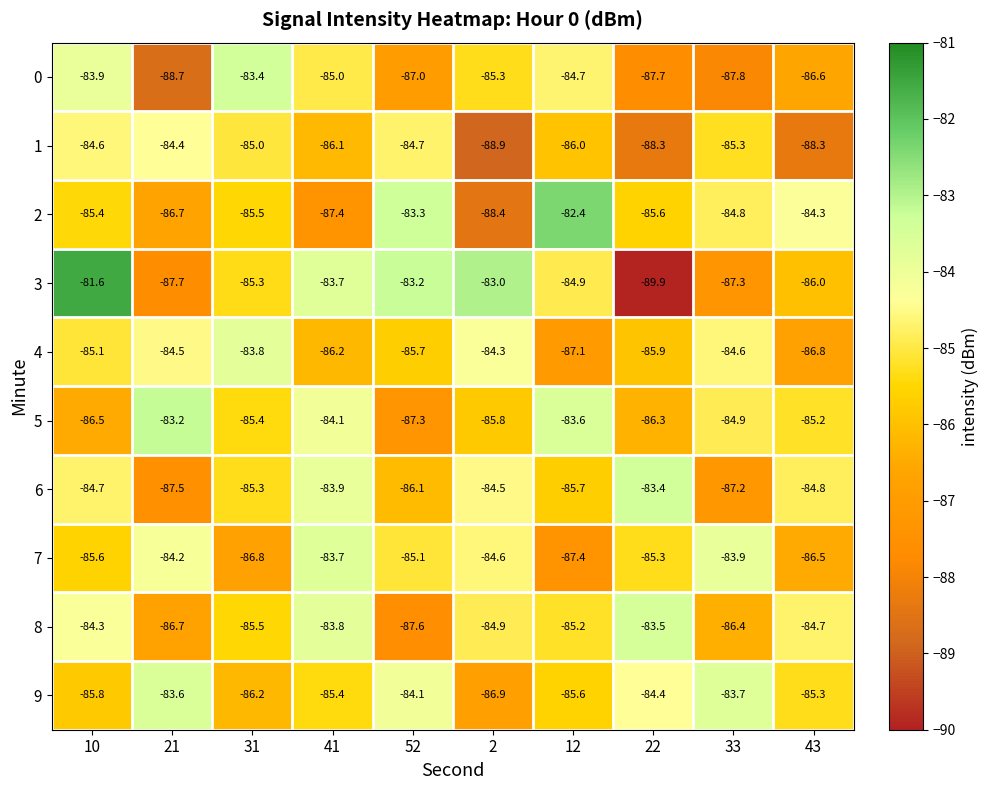

At which category is the sum across all series the highest?

10